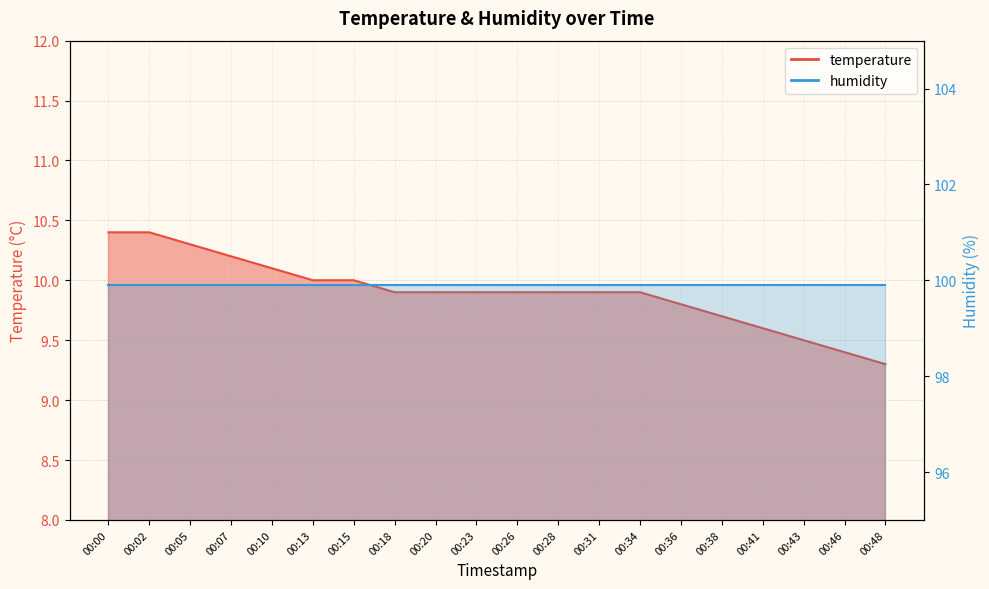

At which category does the chart reach its peak across all series?

00:00